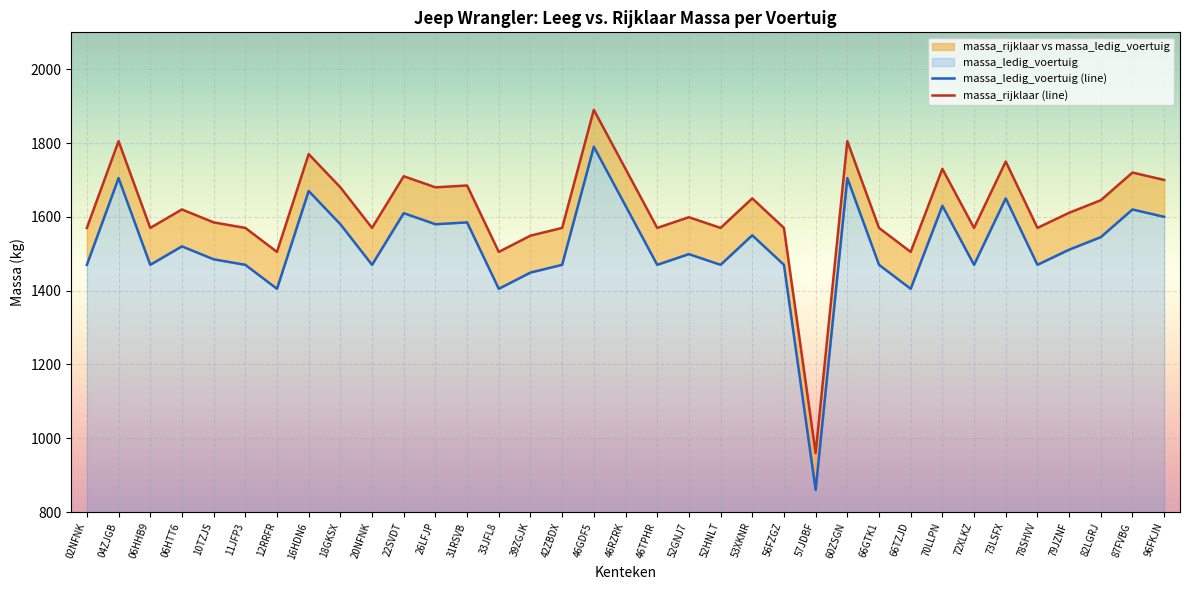

Which category has the highest value in the massa_ledig_voertuig series?

46GDF5